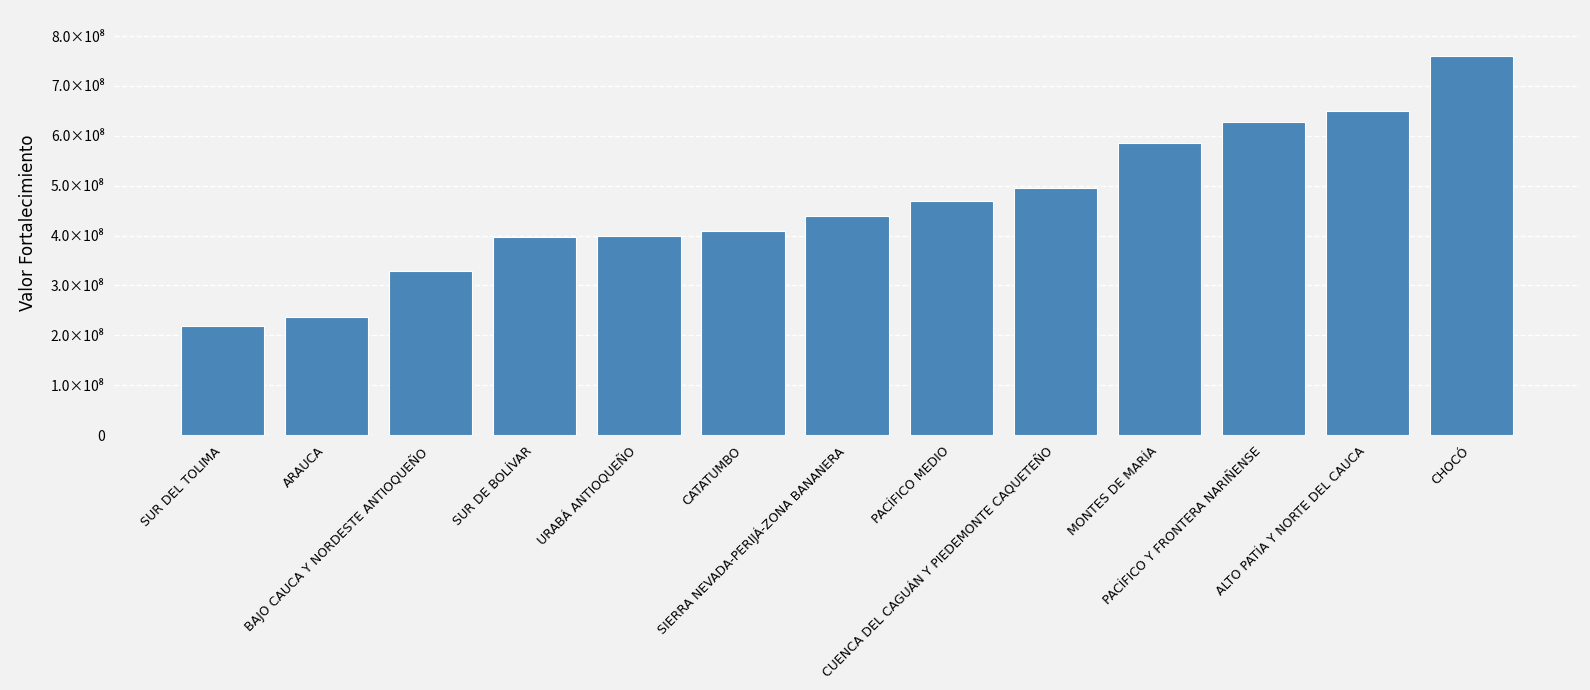

What is the average value?

462981858.2